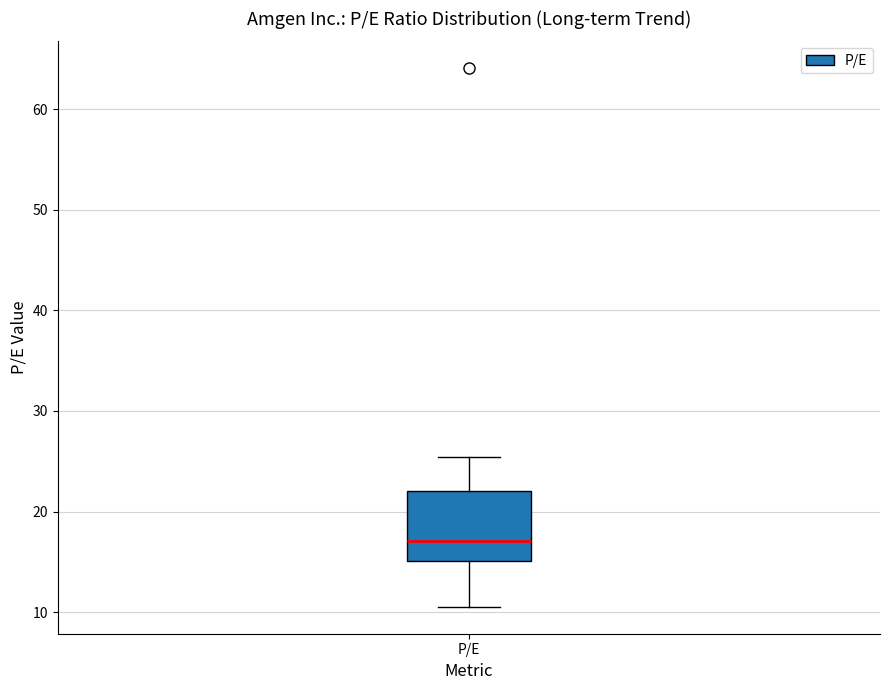

Read this box plot against the y-axis: the position of the median line, the range covered by the box, and the ends of both whiskers. The values are not printed on the chart, so give them approximately, as read against the axis.

median 17, box 15 to 22, whiskers 11 to 25